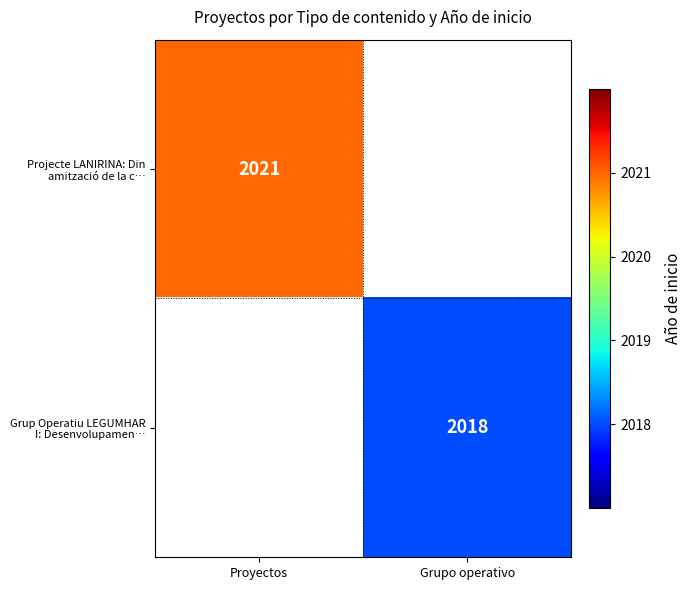

Read the Projecte LANIRINA: Din amització de la c… value at Proyectos.

2021.0